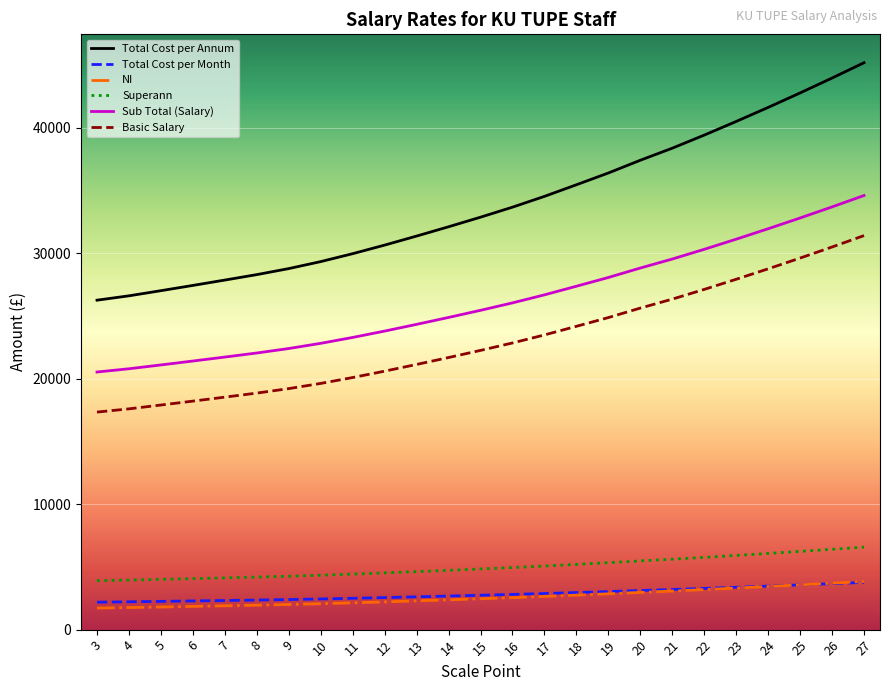

What is the spread (max minus min) of values at 26?

40298.6